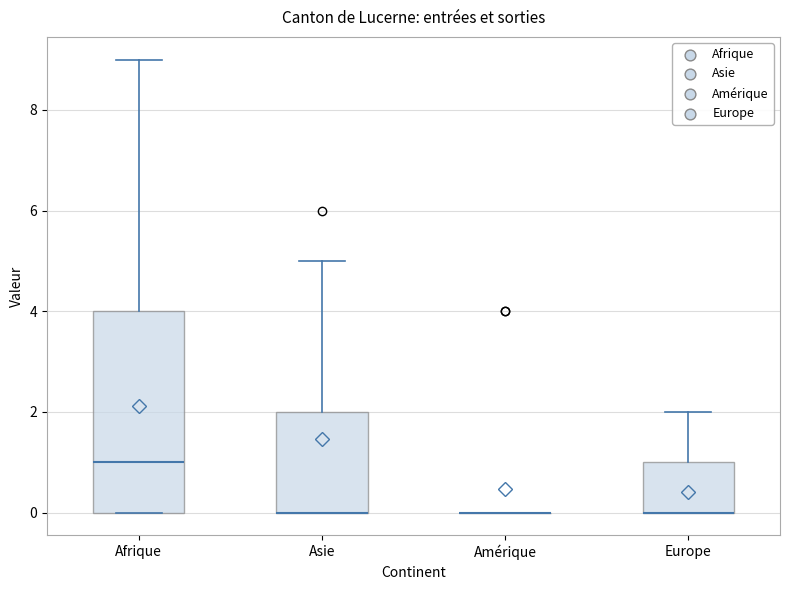

Which box is the tallest, from its lower edge to its upper edge?

Afrique